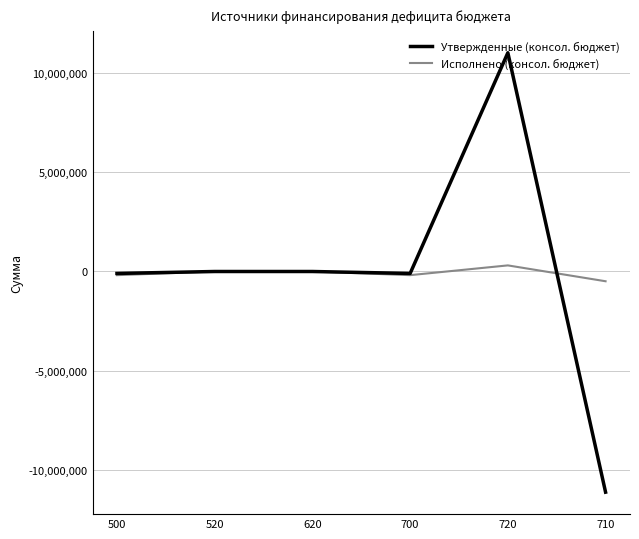

List the series in order of their peak value, lowest first.

Исполнено (консол. бюджет), Утвержденные (консол. бюджет)